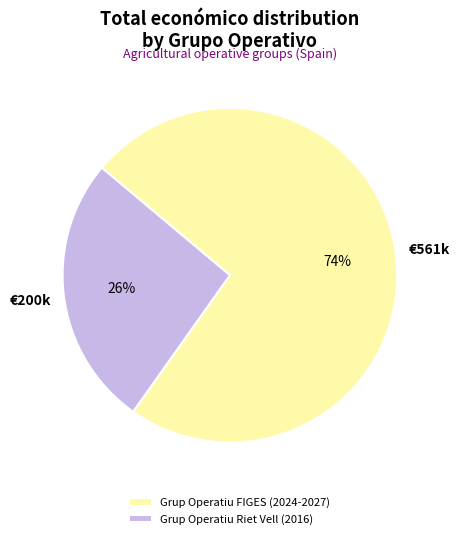

To the nearest percent, what is the combined percentage of Grup Operatiu FIGES (2024-2027) and Grup Operatiu Riet Vell (2016)?

100%